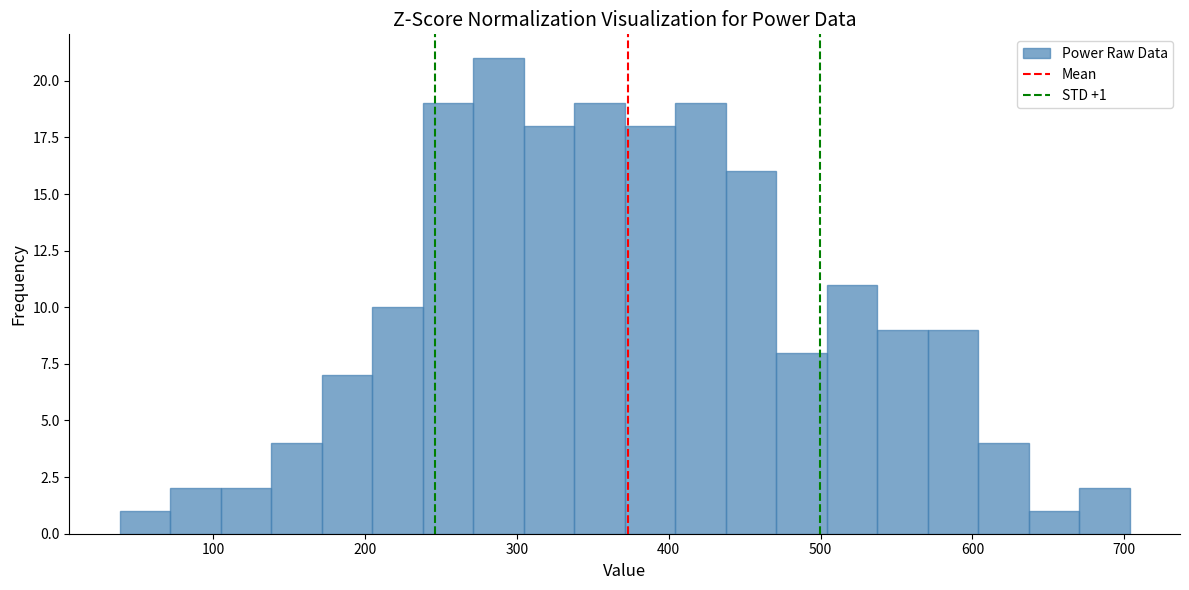

Around what value on the x-axis is the tallest bar? Give the approximate position of its centre, as read against the axis.

290